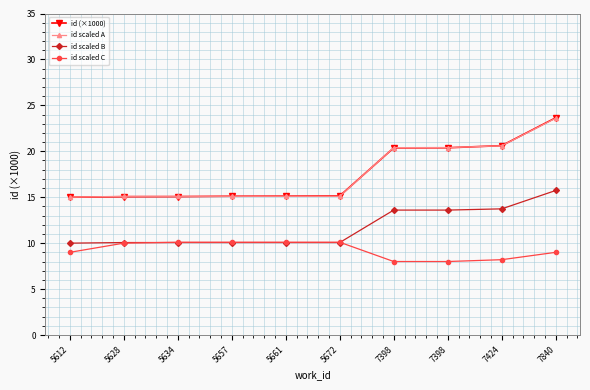

What are all the series names shown in the legend?

id (×1000), id scaled A, id scaled B, id scaled C